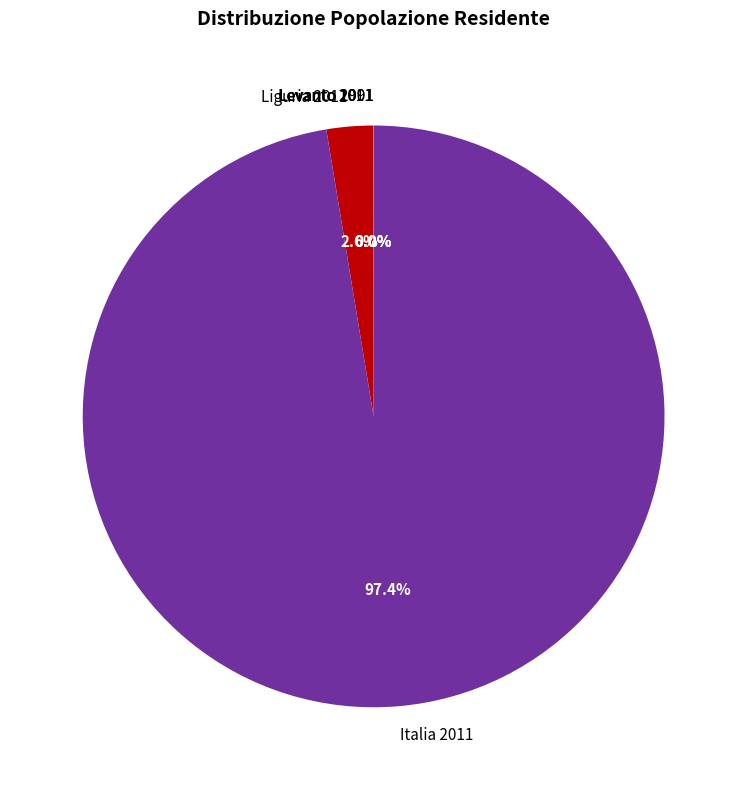

What is the total percentage of Italia 2011 and Liguria 2011?

100.0%